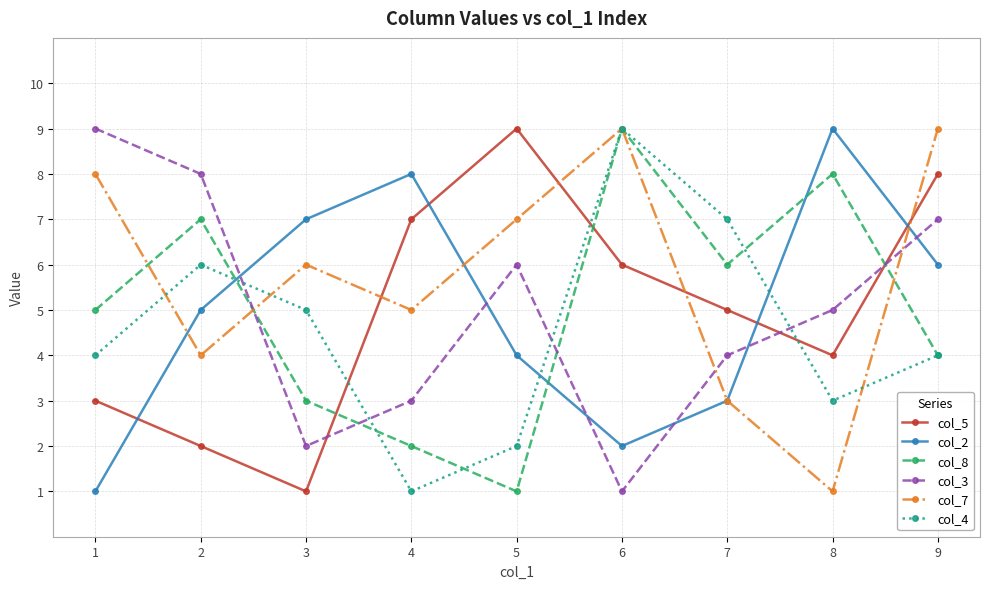

Reading left to right, list all the values displayed in this chart.

col_5: 1=3	2=2	3=1	4=7	5=9	6=6	7=5	8=4	9=8
col_2: 1=1	2=5	3=7	4=8	5=4	6=2	7=3	8=9	9=6
col_8: 1=5	2=7	3=3	4=2	5=1	6=9	7=6	8=8	9=4
col_3: 1=9	2=8	3=2	4=3	5=6	6=1	7=4	8=5	9=7
col_7: 1=8	2=4	3=6	4=5	5=7	6=9	7=3	8=1	9=9
col_4: 1=4	2=6	3=5	4=1	5=2	6=9	7=7	8=3	9=4